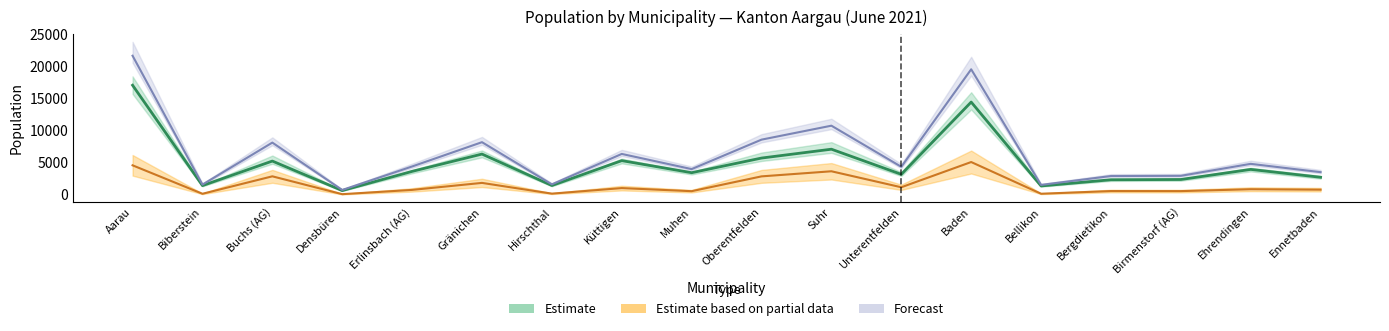

Is this an area chart (filled region under the line)?

No